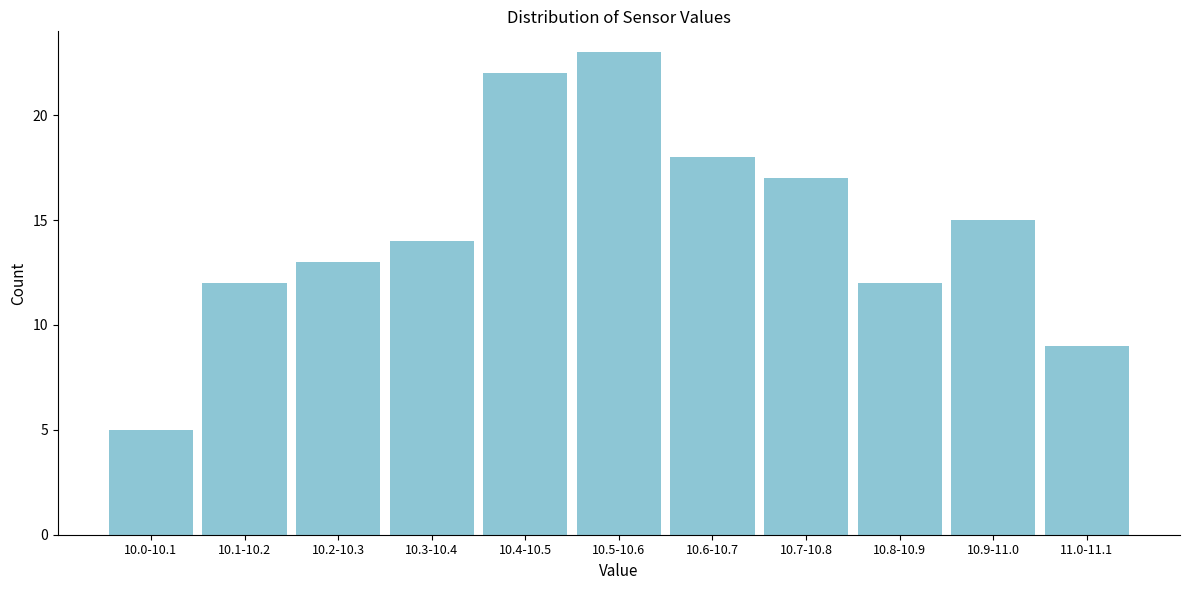

Reading left to right, what are all the values shown in this chart?

5	12	13	14	22	23	18	17	12	15	9